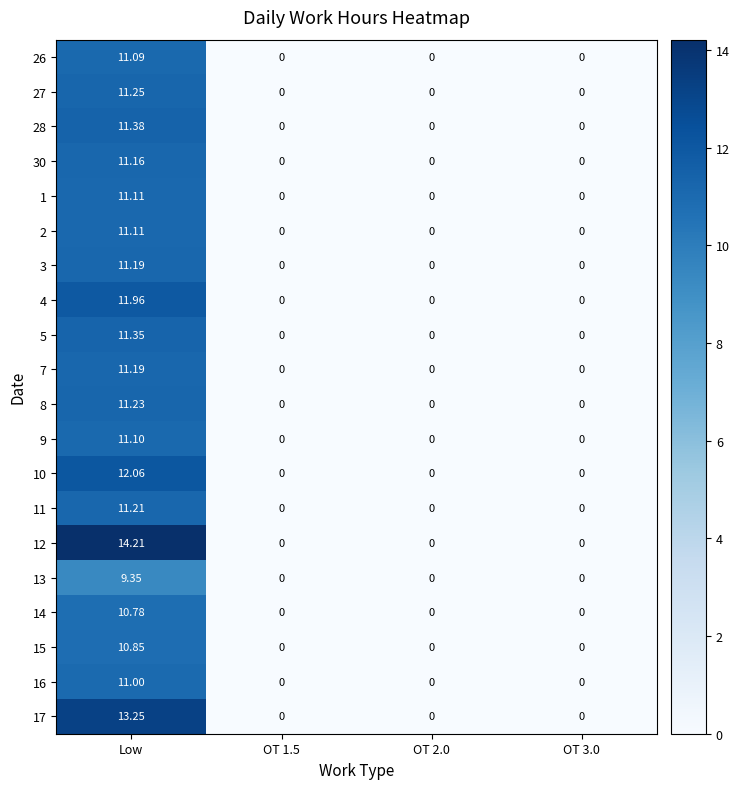

At which category does the chart reach its peak across all series?

Low